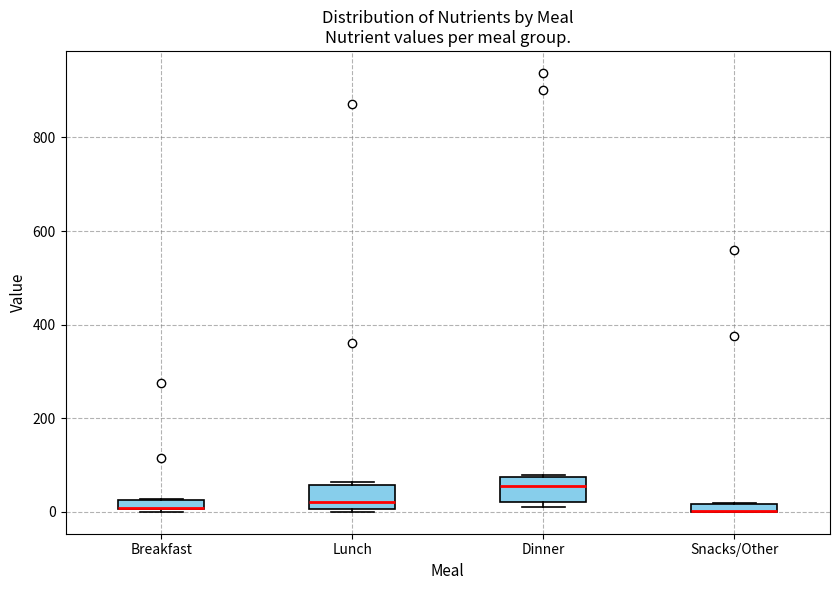

Where is the lower edge of the box for Breakfast on the y-axis? The values are not printed on the chart, so give them approximately, as read against the axis.

0